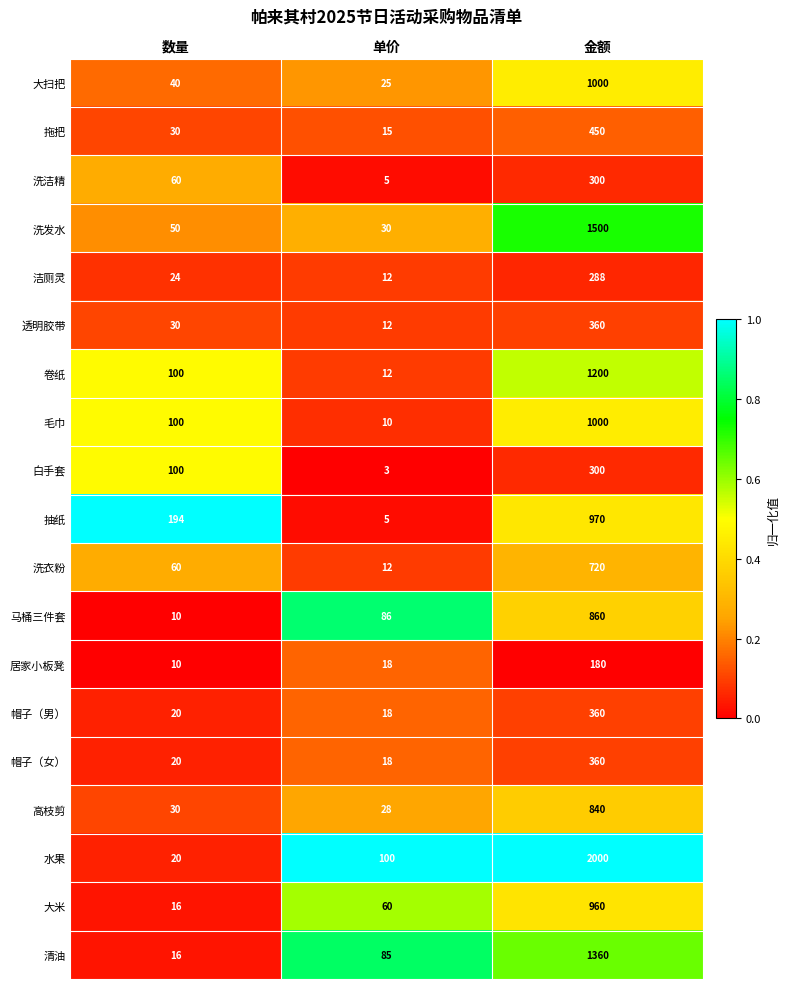

The 帽子（女） series shows 203 at 金额. True or false?

False